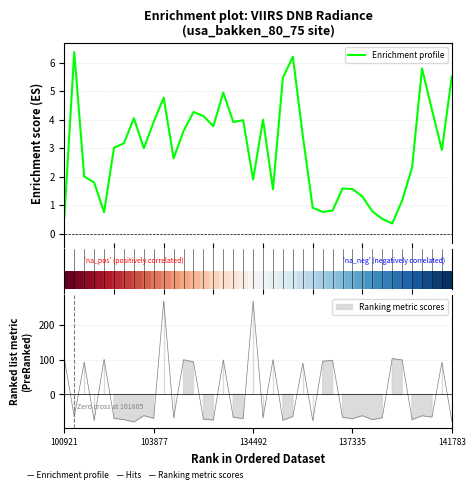

What is the minimum value for Enrichment profile?

0.4